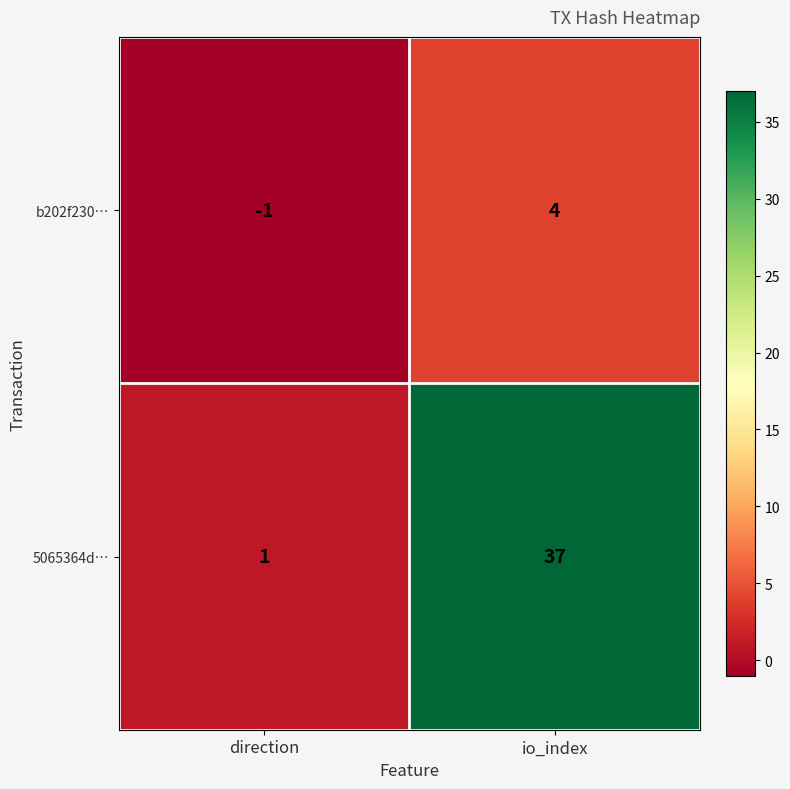

What is the sum of the b202f230… values at io_index and direction?

3